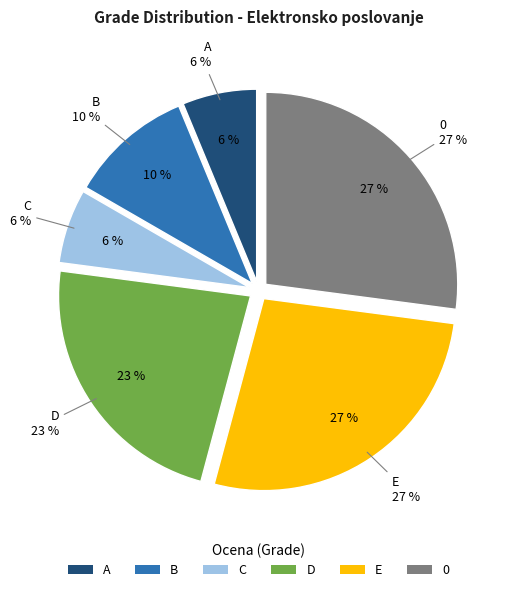

How many slices are in this pie chart?

6